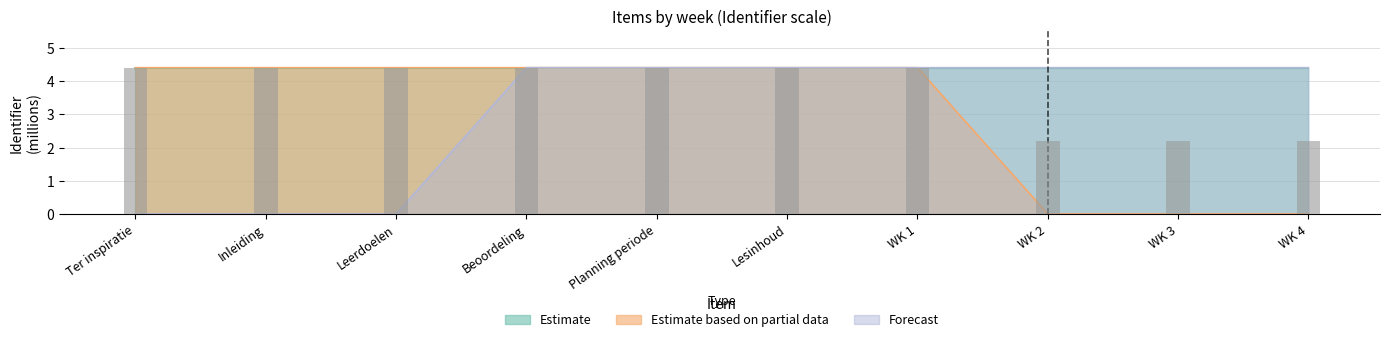

Which series has the largest total across all categories?

Estimate